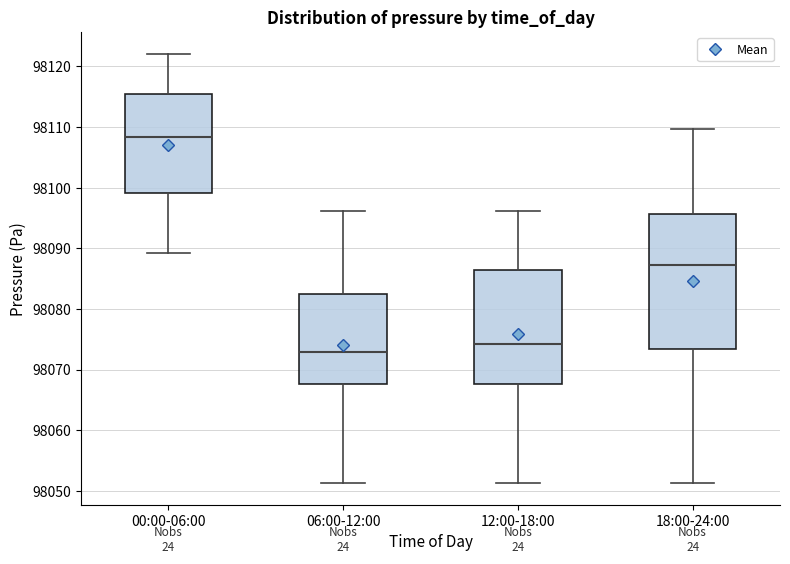

Reading left to right, read every box against the y-axis: the position of its median line, the range the box covers, and the ends of its whiskers. The values are not printed on the chart, so give them approximately, as read against the axis.

00:00-06:00: median 98108, box 98099 to 98115, whiskers 98089 to 98122
06:00-12:00: median 98073, box 98068 to 98082, whiskers 98051 to 98096
12:00-18:00: median 98074, box 98068 to 98086, whiskers 98051 to 98096
18:00-24:00: median 98087, box 98073 to 98096, whiskers 98051 to 98110